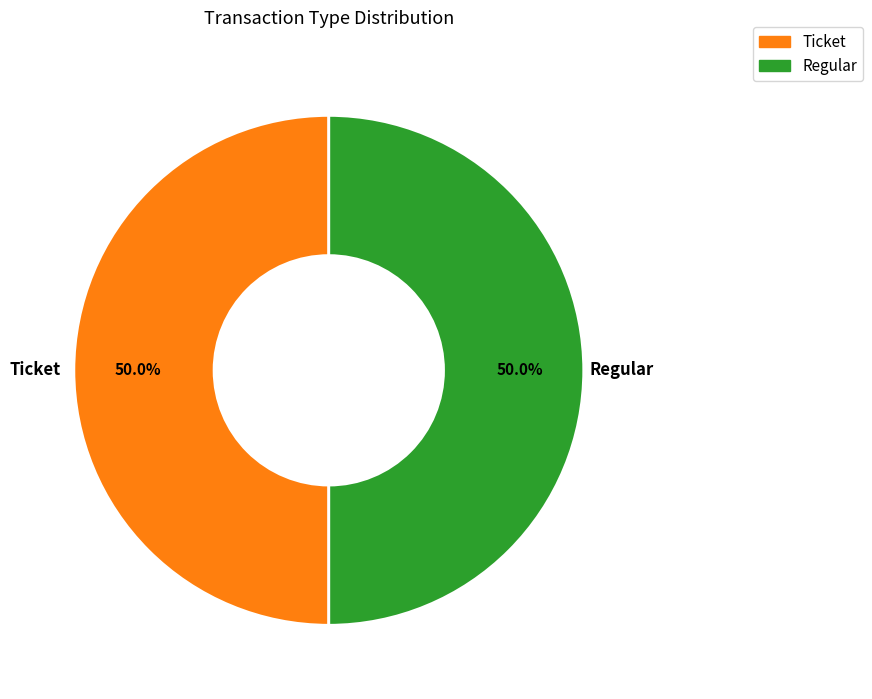

What is the ratio of the value at Regular to the value at Ticket?

1.0